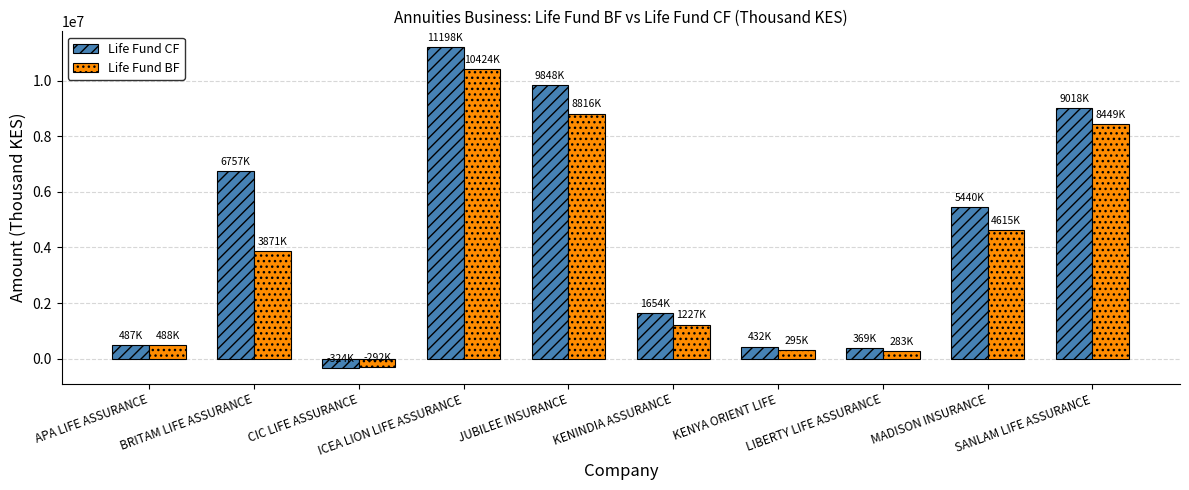

What position from the left is KENINDIA ASSURANCE?

6